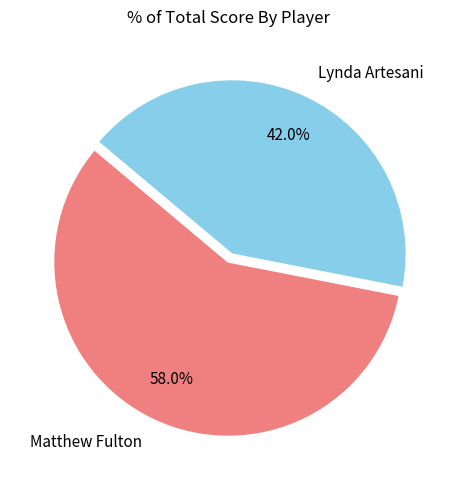

True or false: Matthew Fulton accounts for 58% of the total.

True